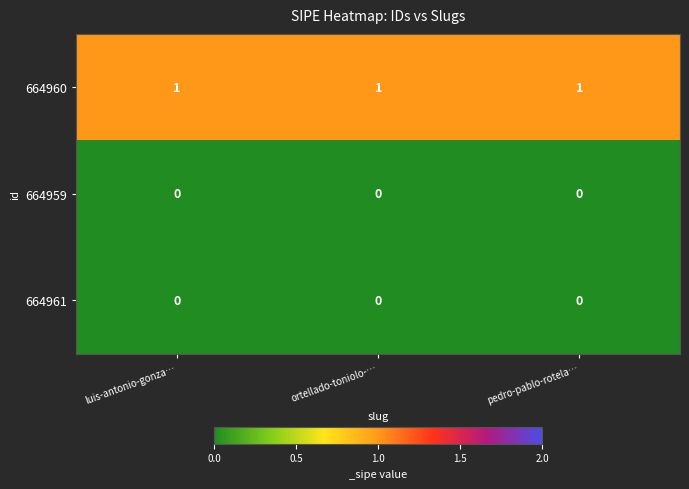

Which series has the largest total across all categories?

664960